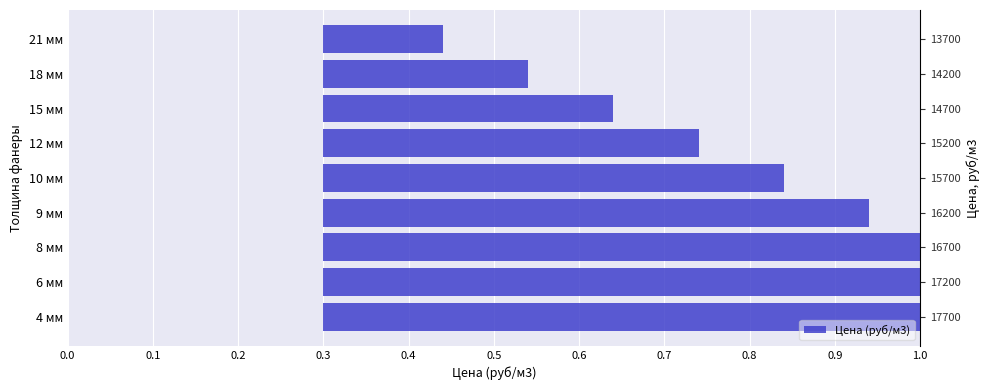

True or false: the data shows 0.2 at 0.7.

True